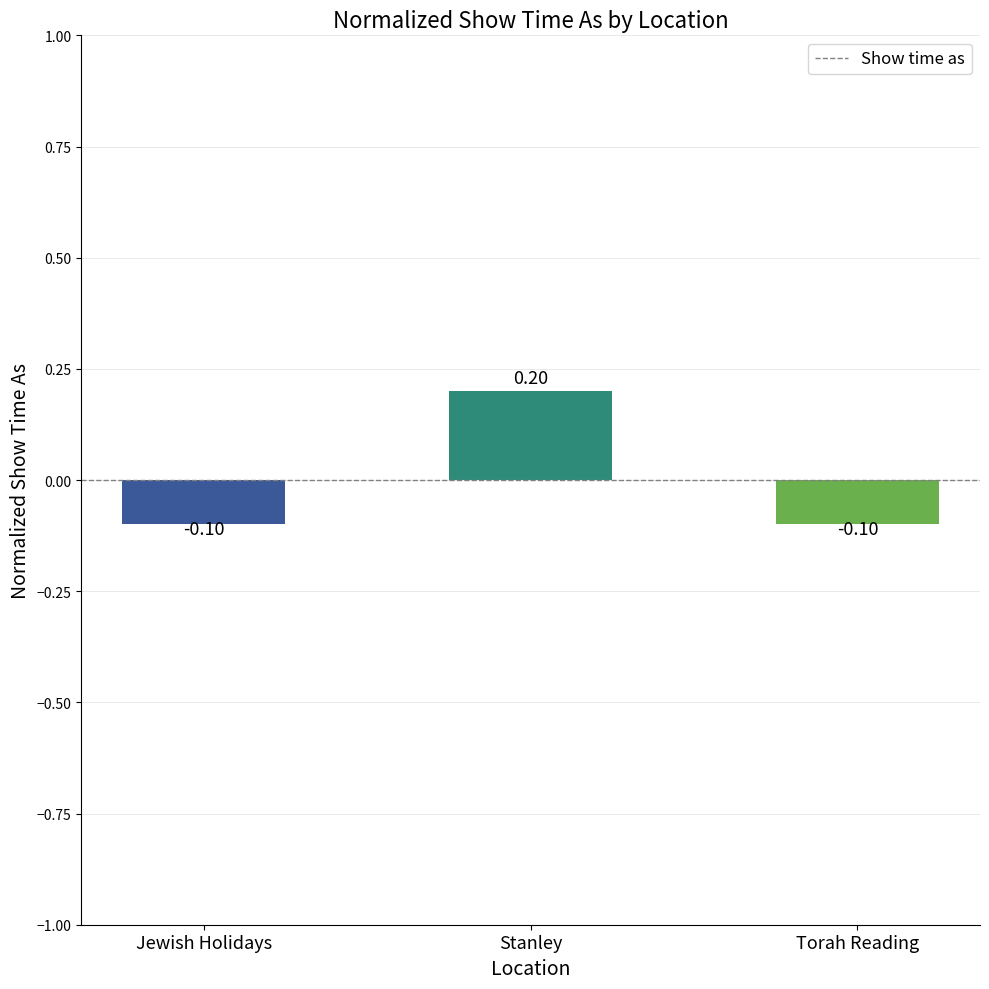

What position from the left is Jewish Holidays?

1